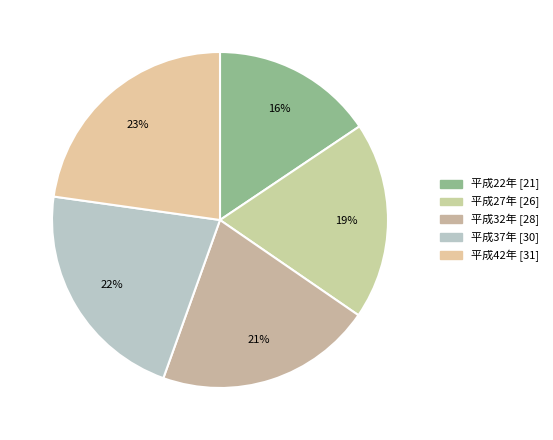

What is the largest slice in the pie chart?

平成42年